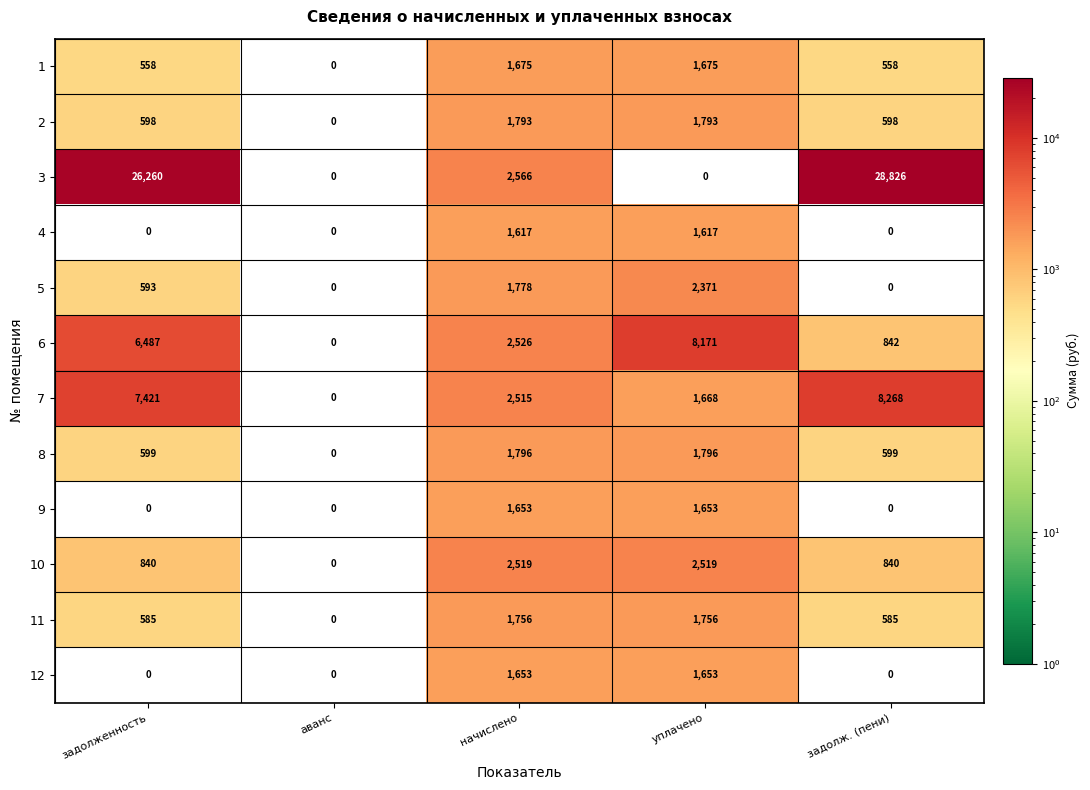

Is it true that 9 equals 1653 at начислено?

True